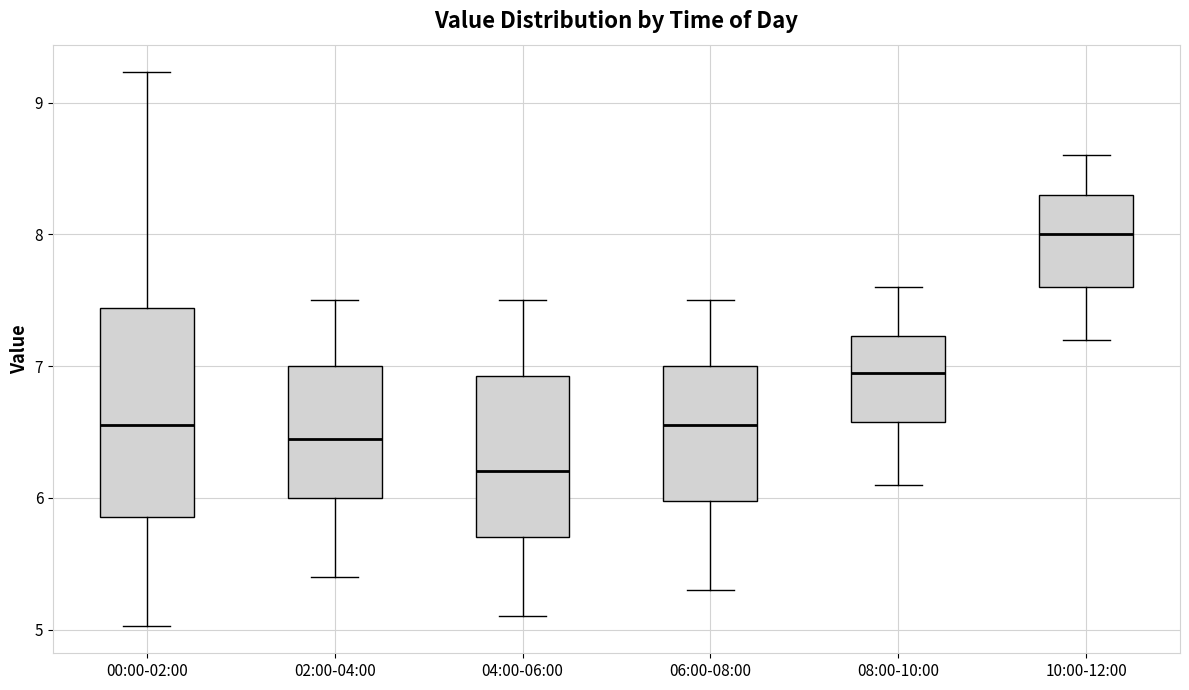

Where is the upper edge of the box for 08:00-10:00 on the y-axis? The values are not printed on the chart, so give them approximately, as read against the axis.

7.2